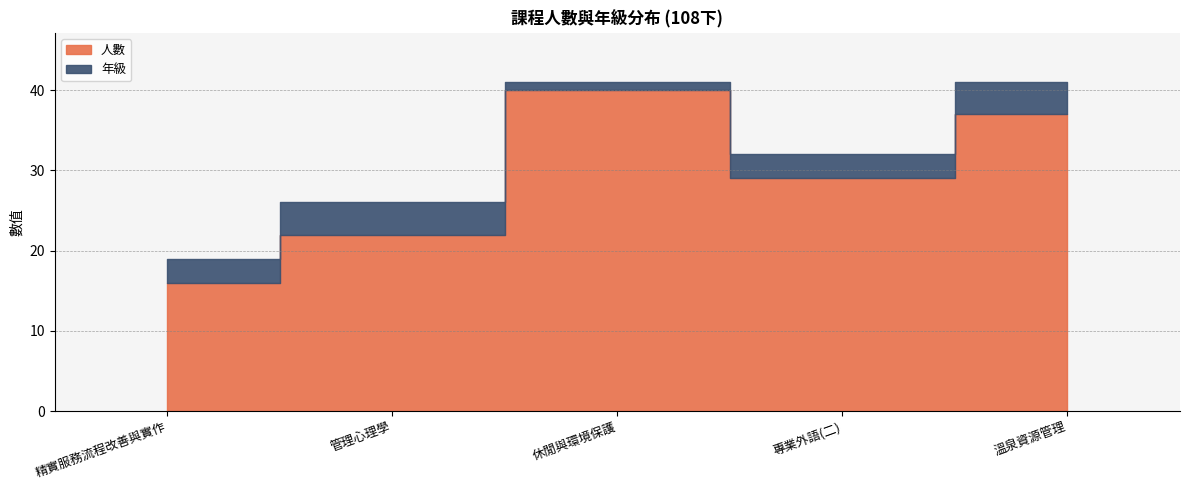

The 年級 series shows 3 at 專業外語(二). True or false?

True